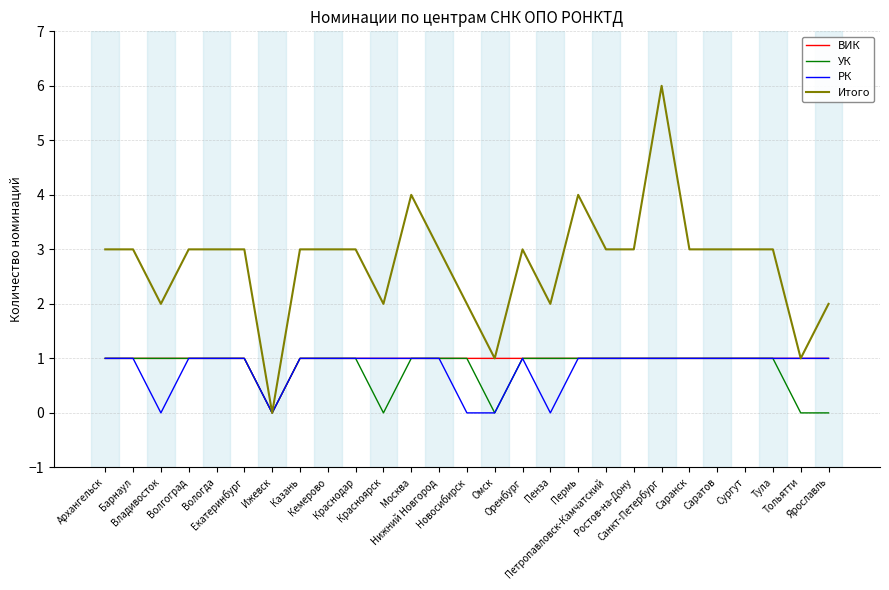

Which series has the largest total across all categories?

Итого